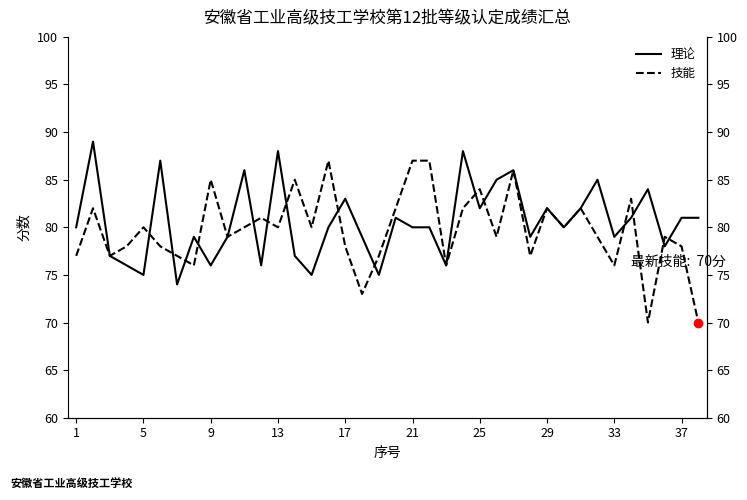

What is the maximum value shown in the chart?

89